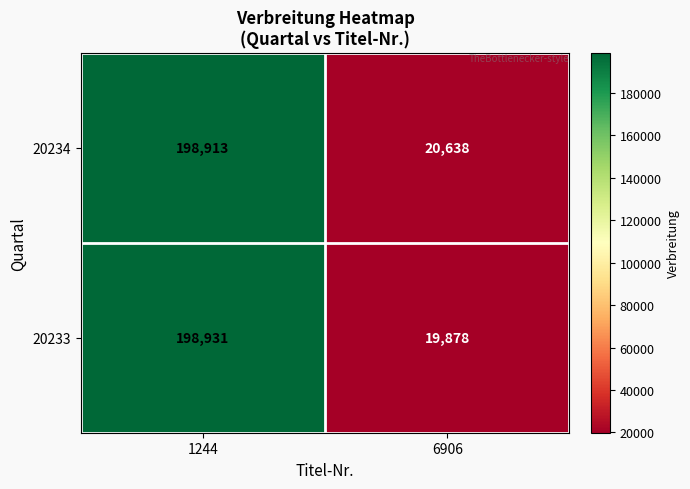

List the series in order of their peak value, highest first.

20233, 20234